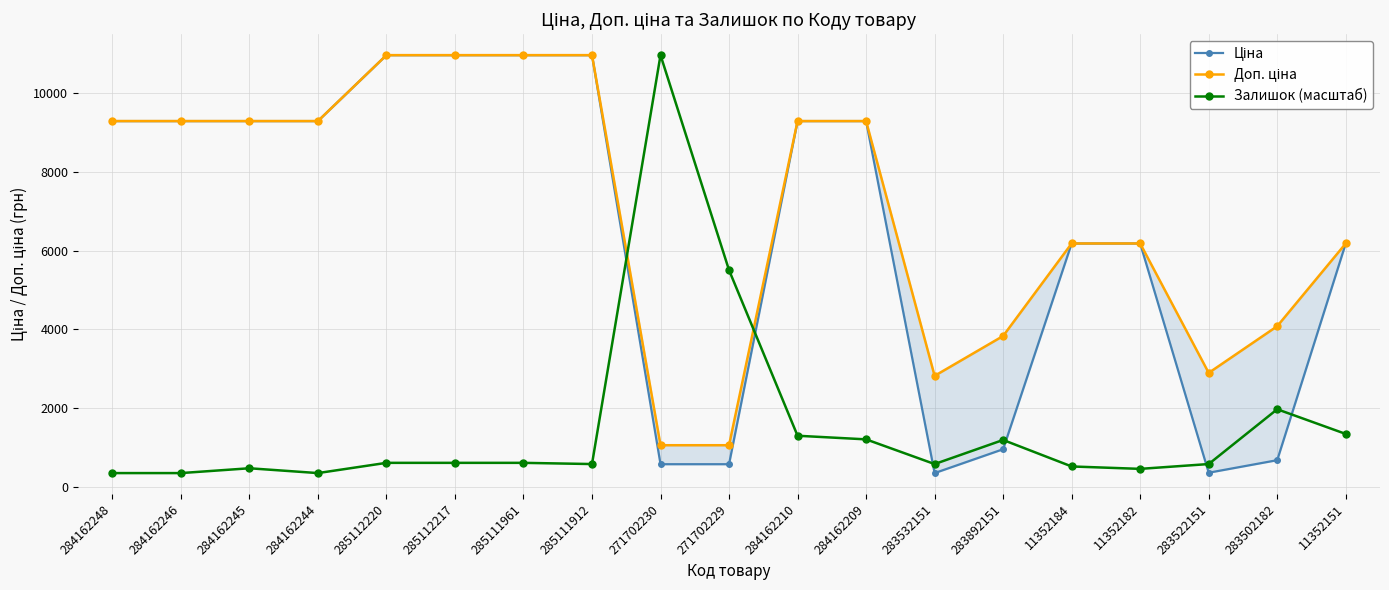

Where does the Ціна series first go above 9290?

284162248